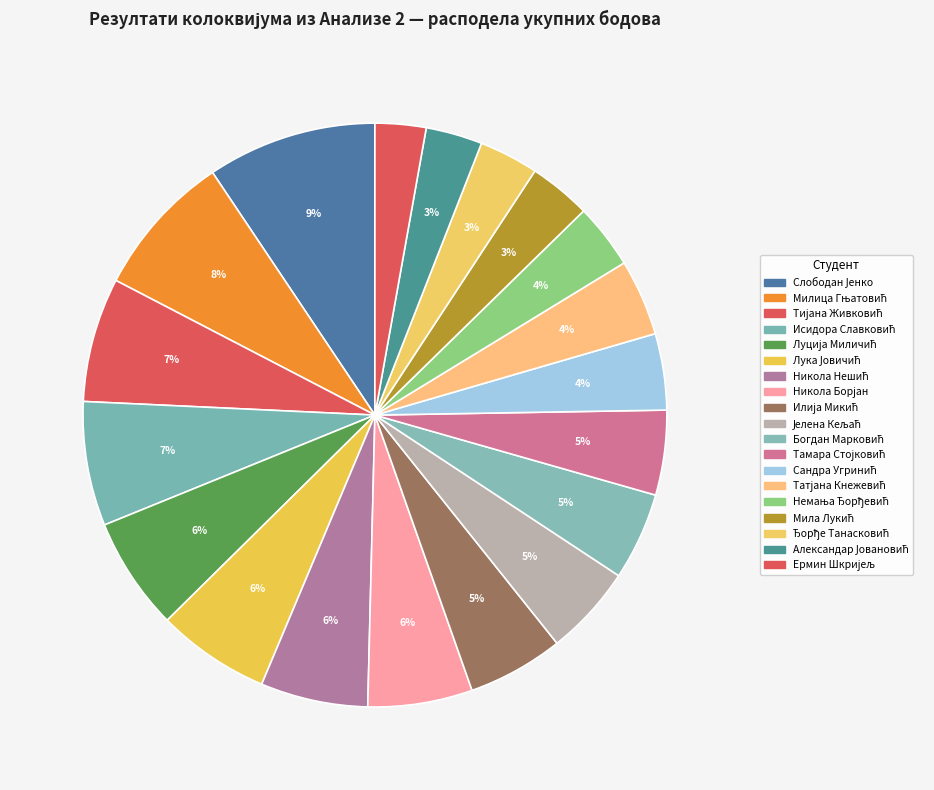

What is the change in value from Лука Јовичић to Немања Ђорђевић?

-17